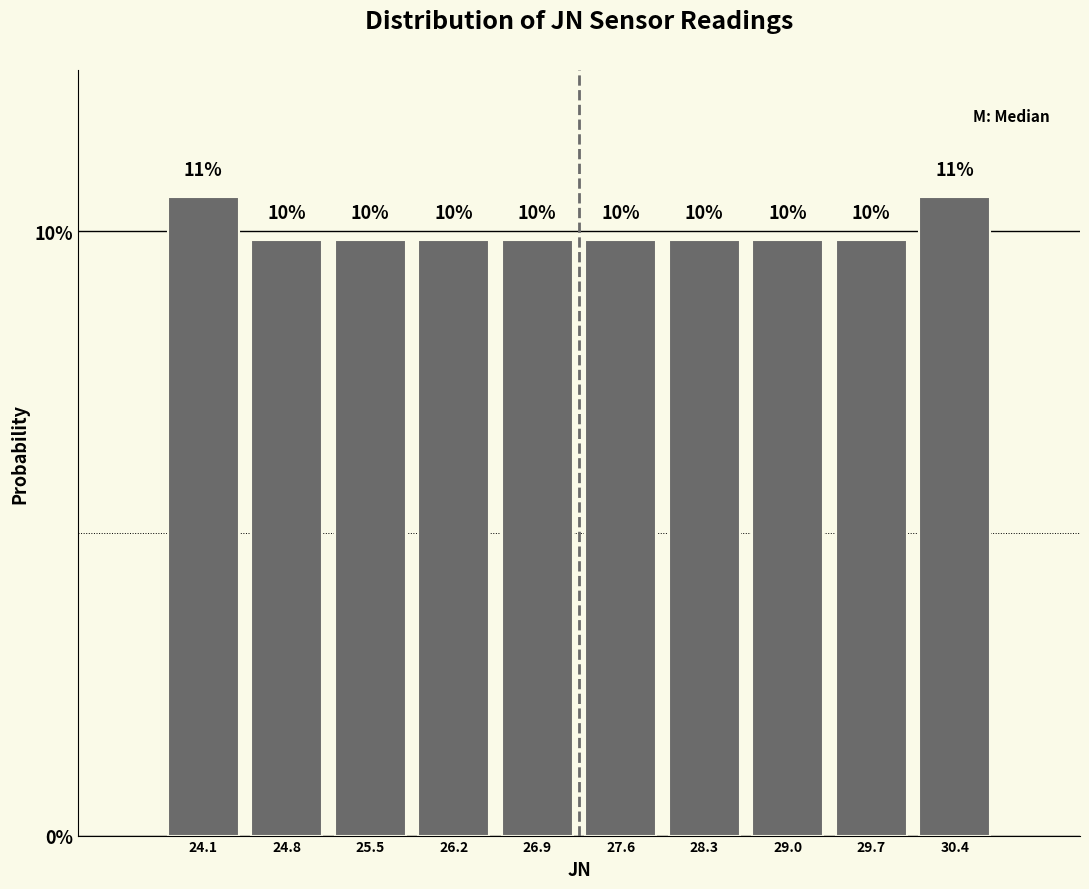

Are the bars horizontal?

No